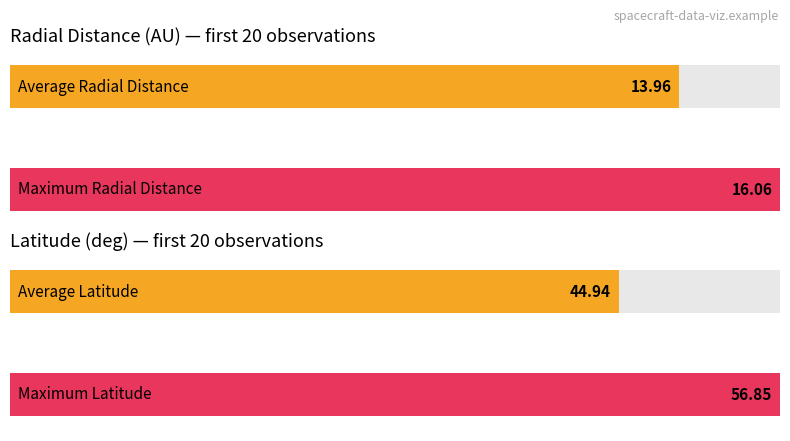

What is the highest value of the Latitude series?

56.9